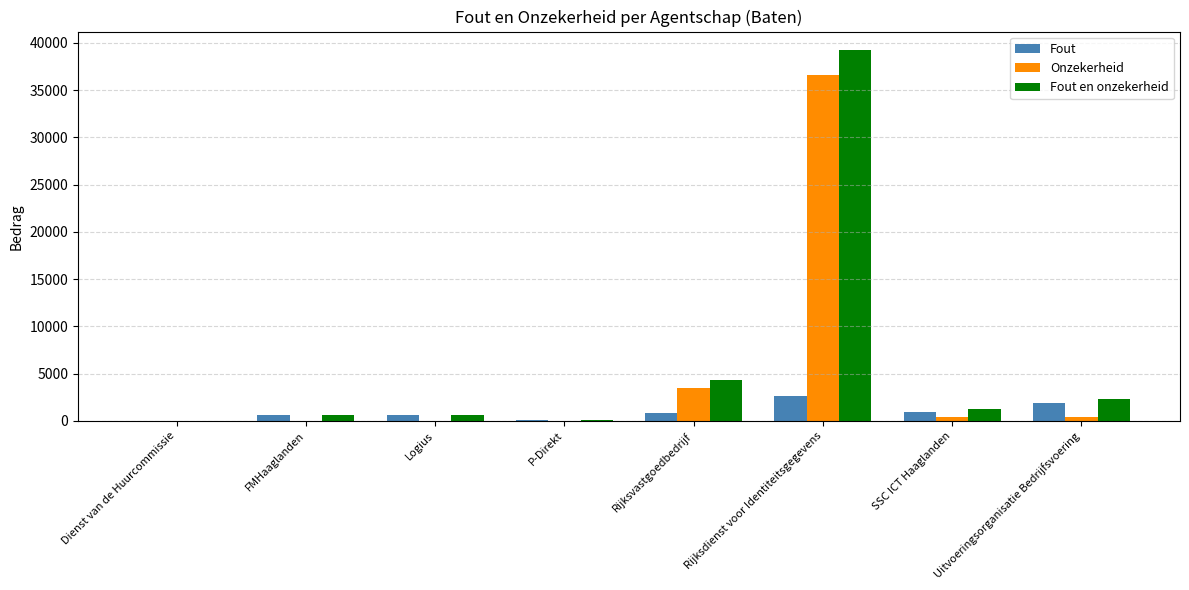

What are all the series names shown in the legend?

Fout, Onzekerheid, Fout en onzekerheid